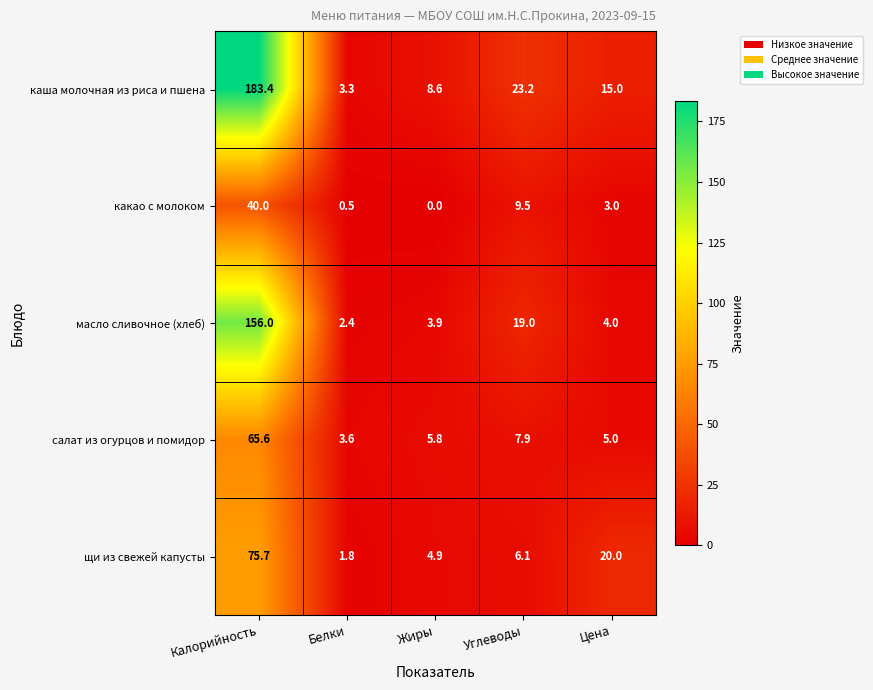

What is the difference between the second highest and second lowest values in the салат из огурцов и помидор series?

2.9